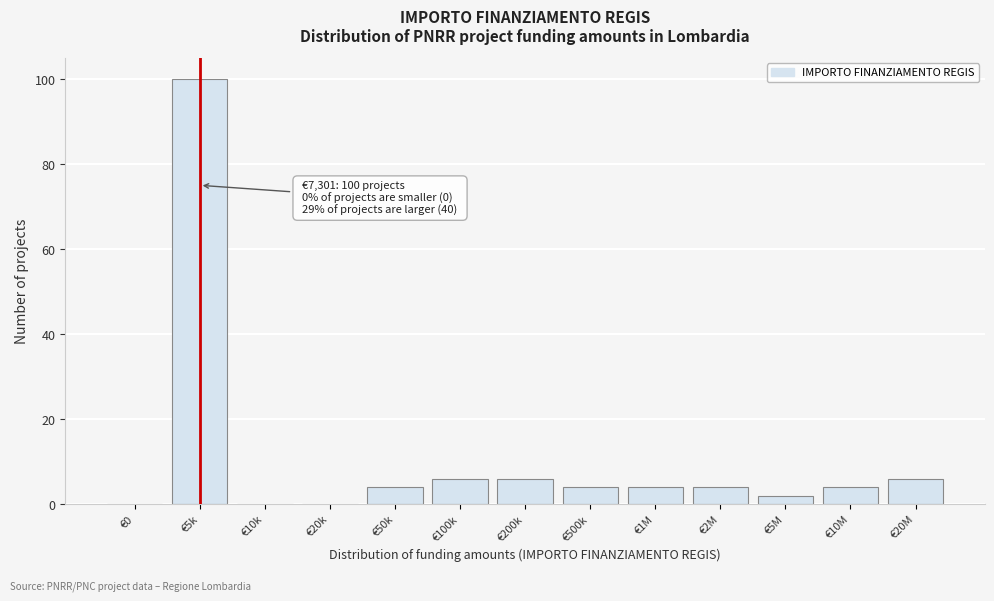

Reading right to left, extract all data points from this chart.

€20M=6	€10M=4	€5M=2	€2M=4	€1M=4	€500k=4	€200k=6	€100k=6	€50k=4	€20k=0	€10k=0	€5k=100	€0=0